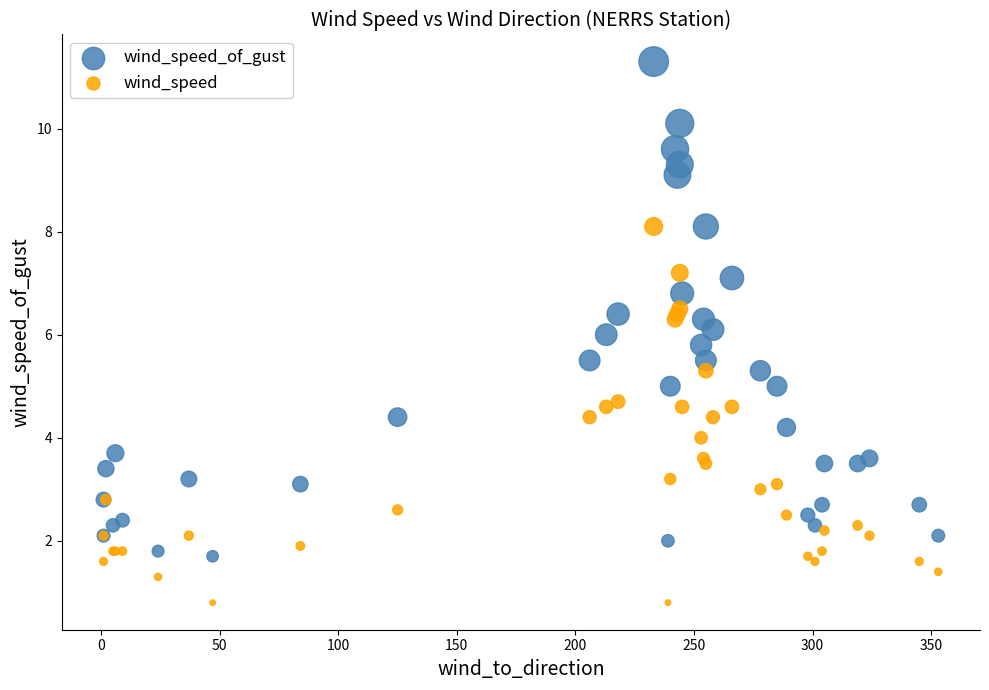

Which series contains the lowest Y value?

wind_speed